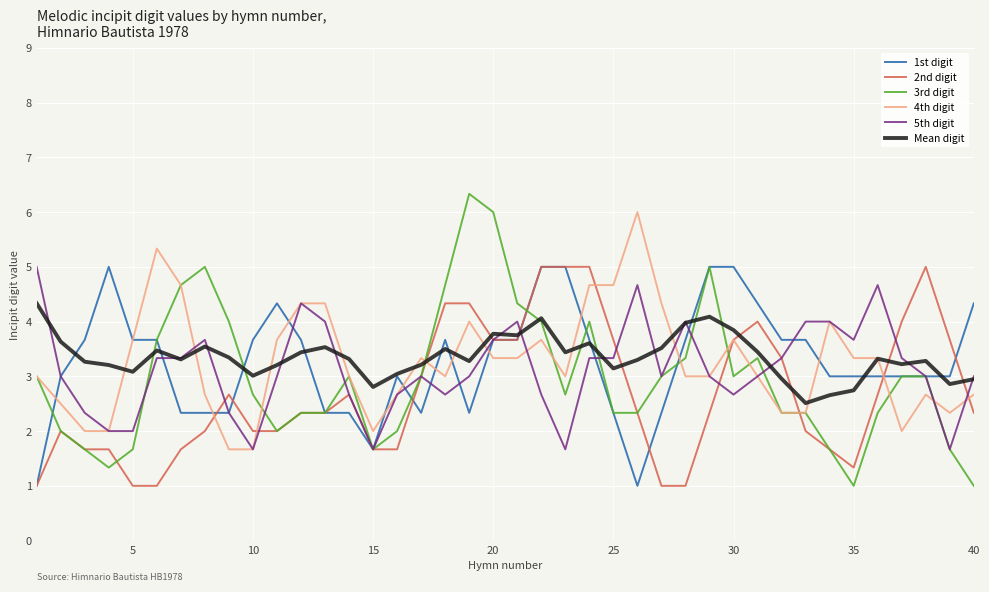

Which series has the widest spread of values?

3rd digit